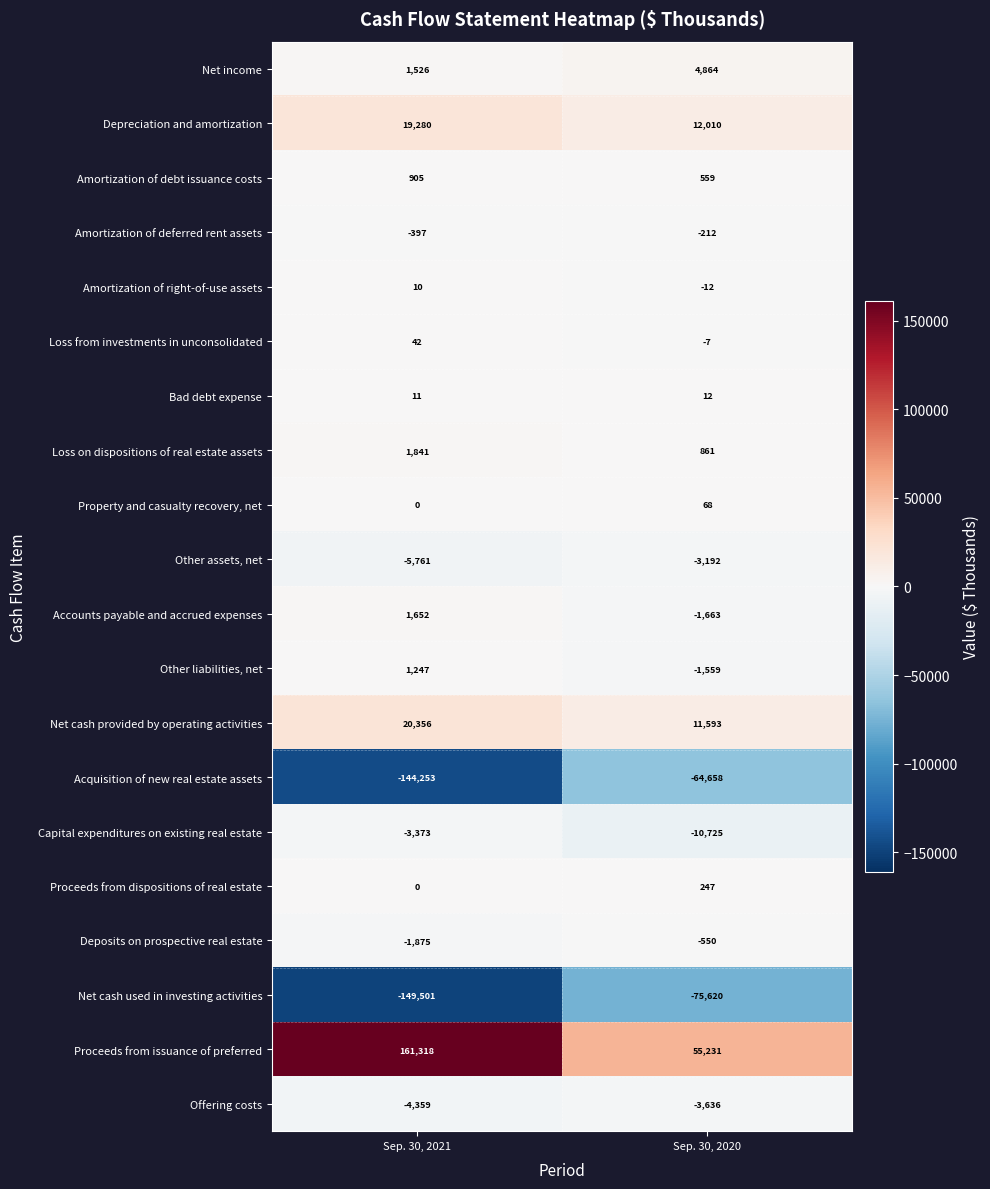

Rank the series at Sep. 30, 2020 from highest to lowest value.

Proceeds from issuance of preferred, Depreciation and amortization, Net cash provided by operating activities, Net income, Loss on dispositions of real estate assets, Amortization of debt issuance costs, Proceeds from dispositions of real estate, Property and casualty recovery, net, Bad debt expense, Loss from investments in unconsolidated, Amortization of right-of-use assets, Amortization of deferred rent assets, Deposits on prospective real estate, Other liabilities, net, Accounts payable and accrued expenses, Other assets, net, Offering costs, Capital expenditures on existing real estate, Acquisition of new real estate assets, Net cash used in investing activities